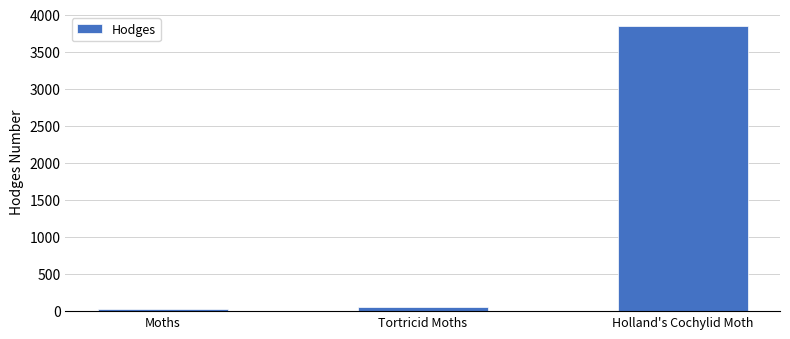

How many data points are above 62?

2